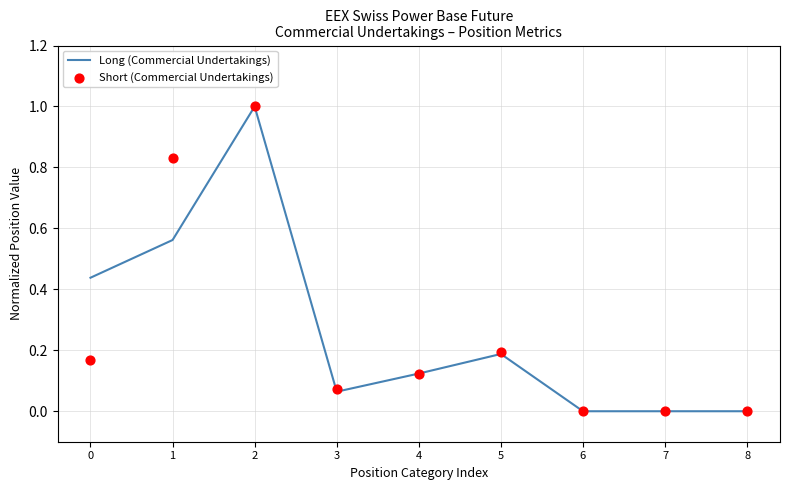

At how many categories does at least one series exceed 0?

9